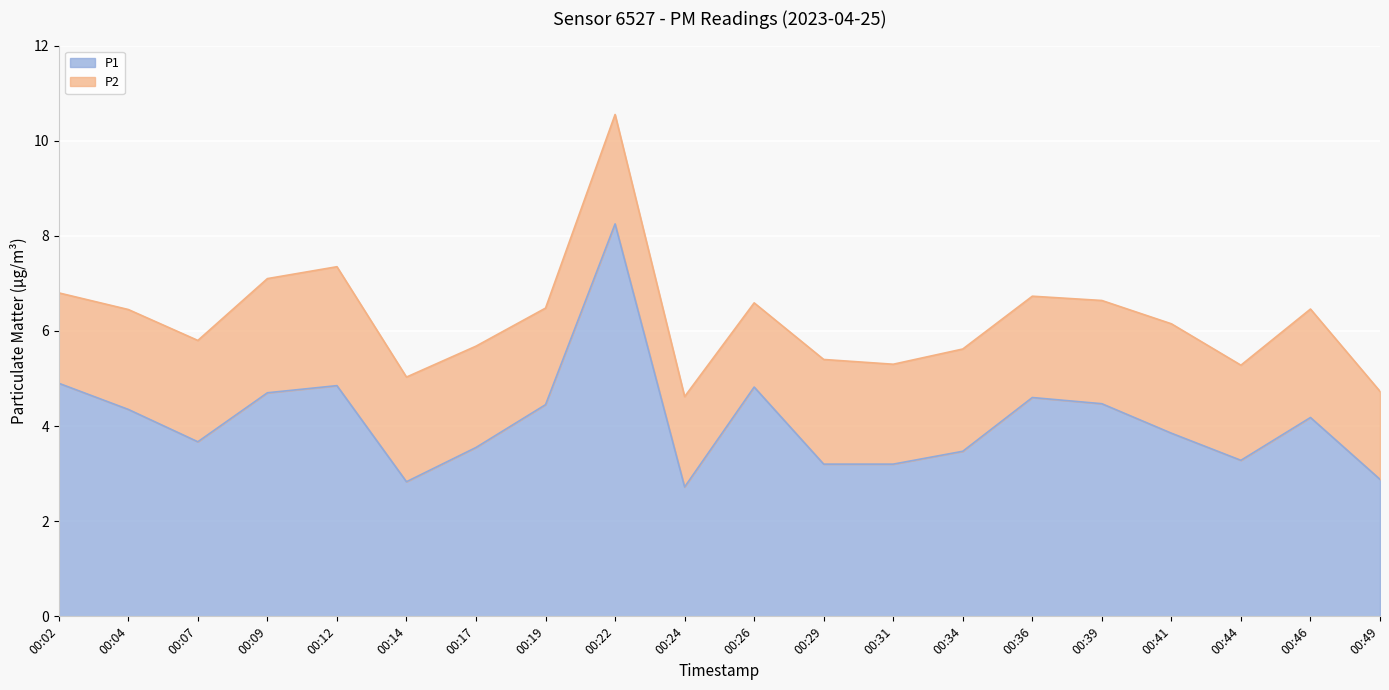

Reading left to right, extract all data points from this chart.

00:02=4.9	00:04=4.3	00:07=3.7	00:09=4.7	00:12=4.8	00:14=2.8	00:17=3.5	00:19=4.5	00:22=8.2	00:24=2.7	00:26=4.8	00:29=3.2	00:31=3.2	00:34=3.5	00:36=4.6	00:39=4.5	00:41=3.9	00:44=3.3	00:46=4.2	00:49=2.9